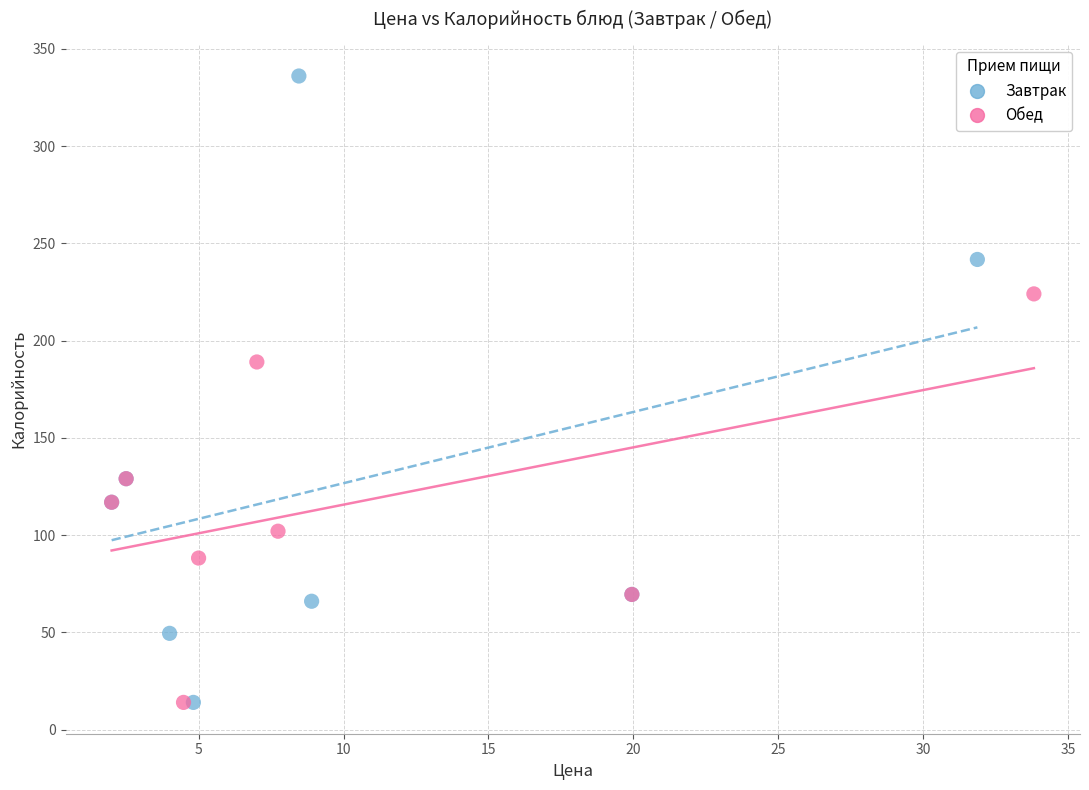

Which series contains the highest Y value?

Завтрак